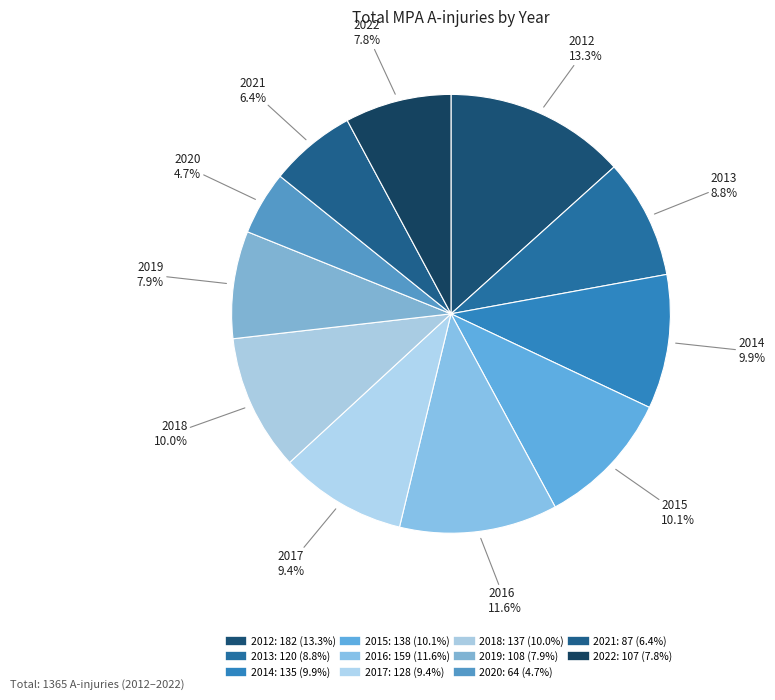

What is the smallest slice in the pie chart?

2020